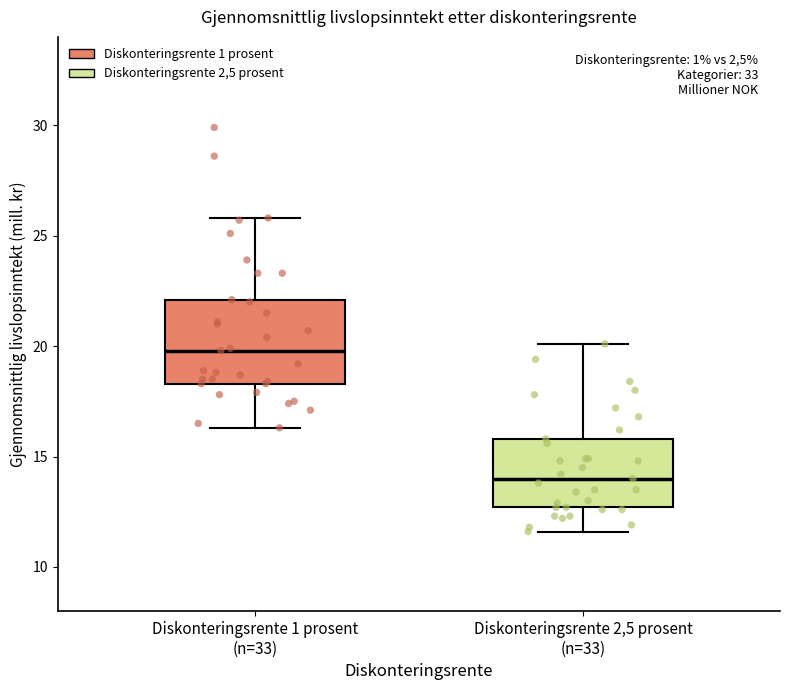

Which box's median line is the highest?

Diskonteringsrente 1 prosent (n=33)